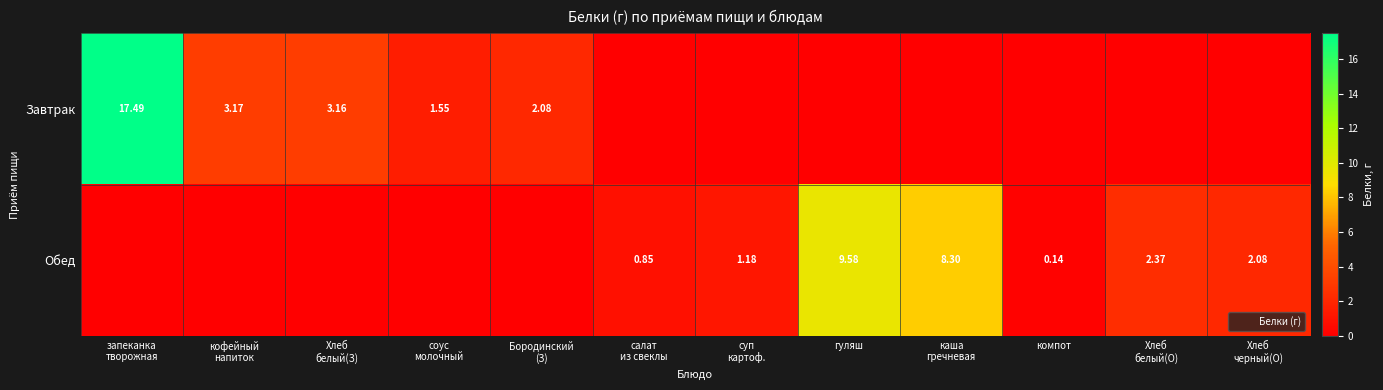

How many values in Завтрак are above zero?

5